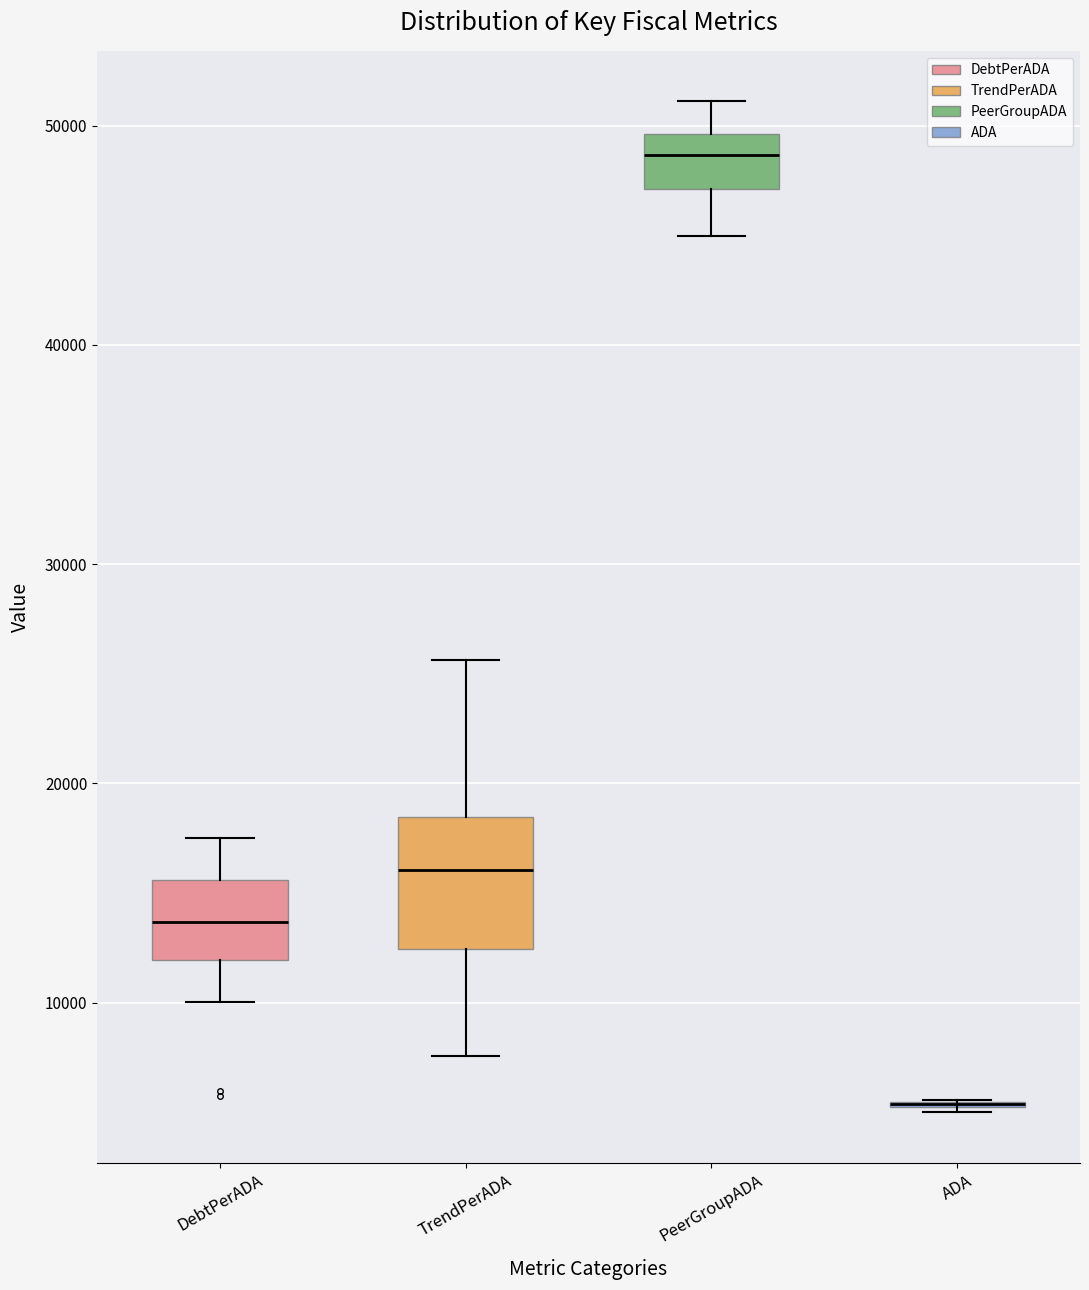

Where is the upper edge of the box for PeerGroupADA on the y-axis? The values are not printed on the chart, so give them approximately, as read against the axis.

50000